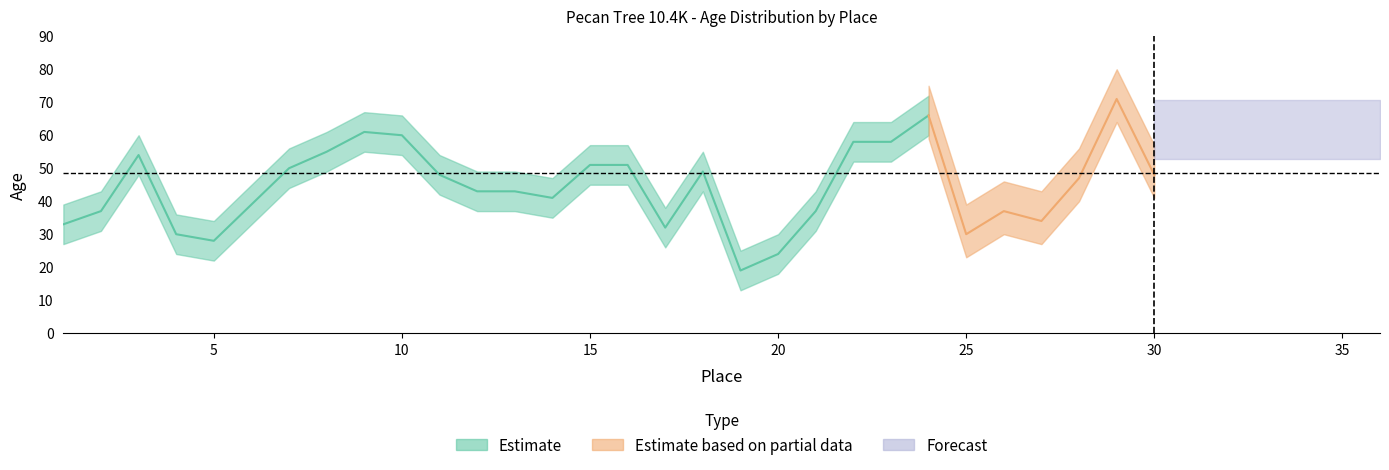

List the labels in order of value, largest first.

29, 36, 34, 24, 31, 33, 35, 9, 10, 22, 23, 32, 8, 3, 15, 16, 7, 18, 11, 30, 28, 12, 13, 14, 6, 2, 21, 26, 27, 1, 17, 4, 25, 5, 20, 19